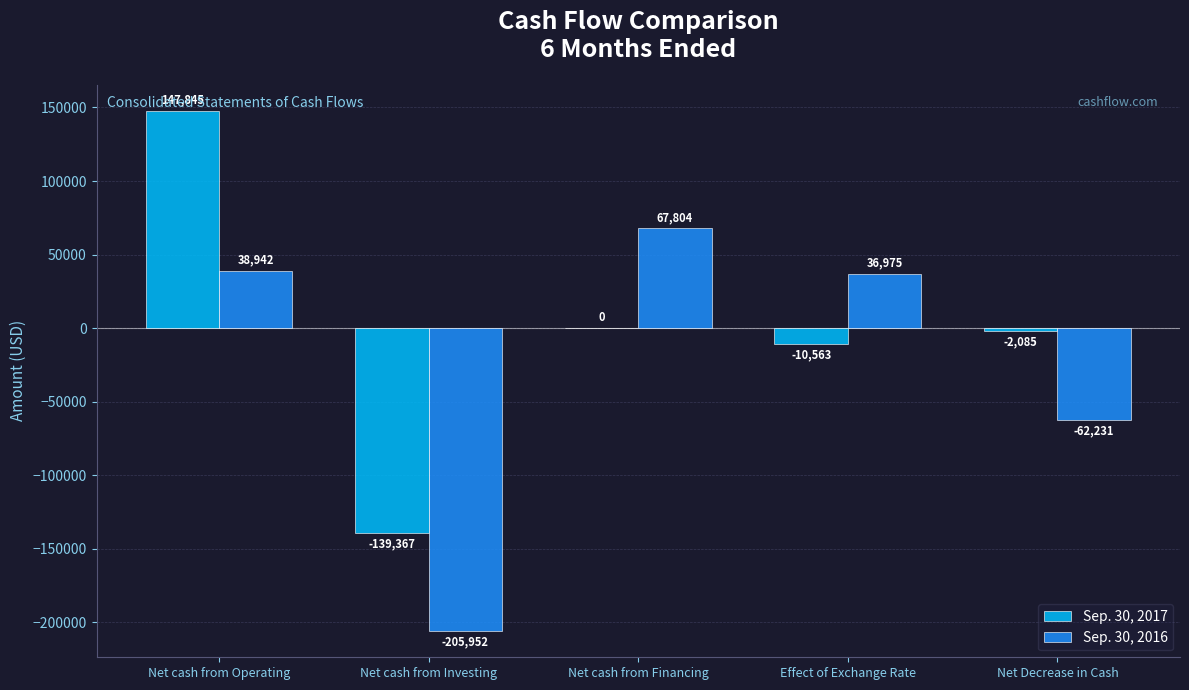

At which label does Sep. 30, 2016 first exceed 36975?

Net cash from Operating